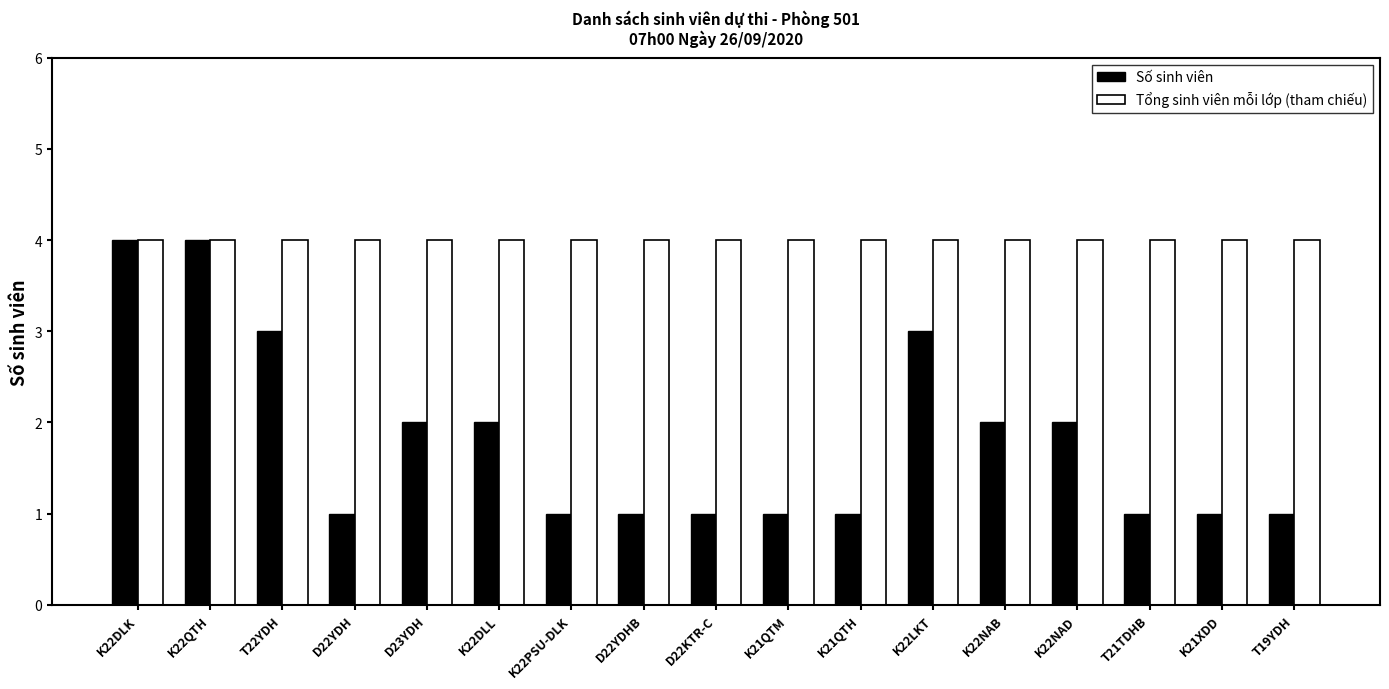

At how many categories does at least one series exceed 2?

17